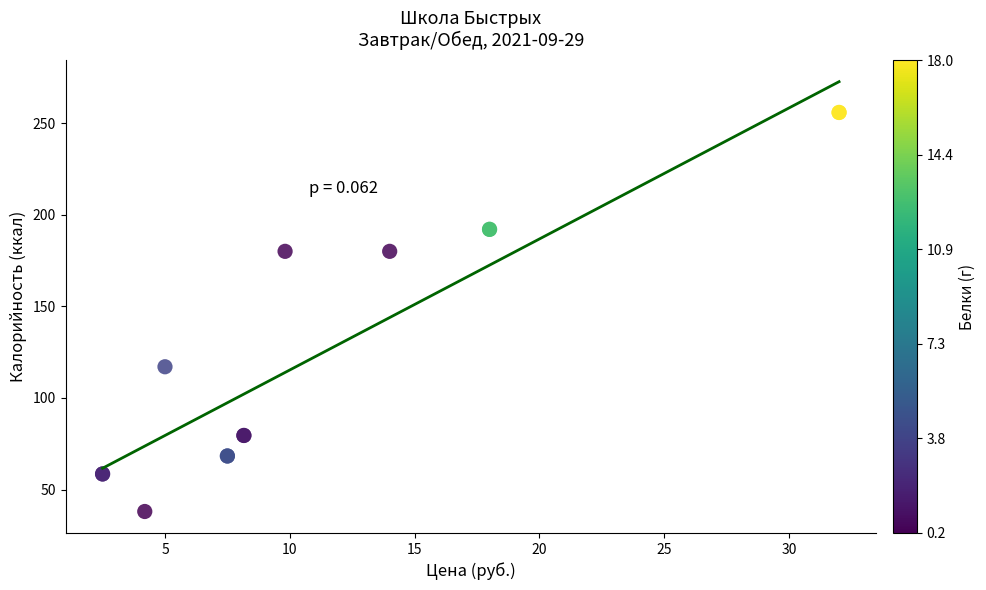

What Y value in the scatter plot is closest to 146?

117.0